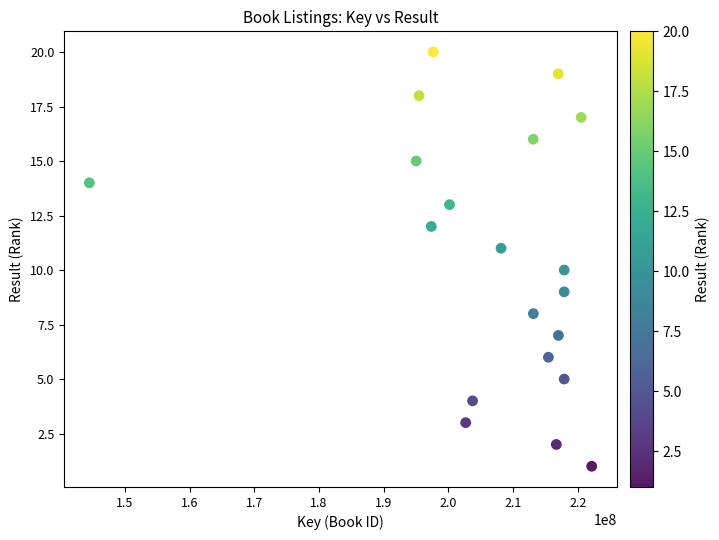

What is the range of Y values (max minus min)?

19